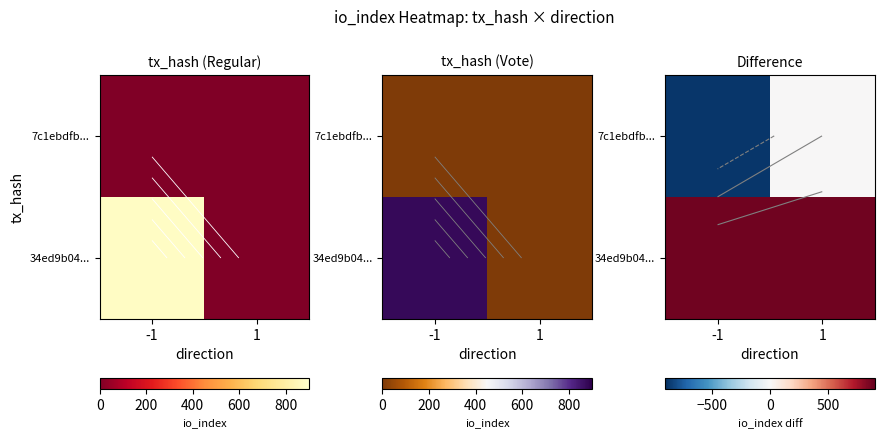

Rank the series by their average value, from highest to lowest.

34ed9b04..., 7c1ebdfb...